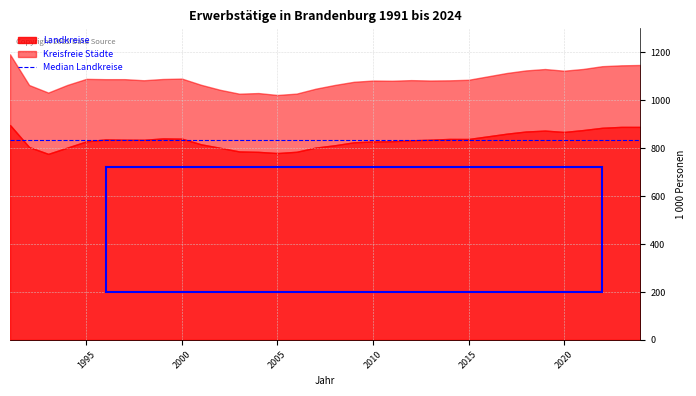

What is the minimum value shown in the chart?

240.9